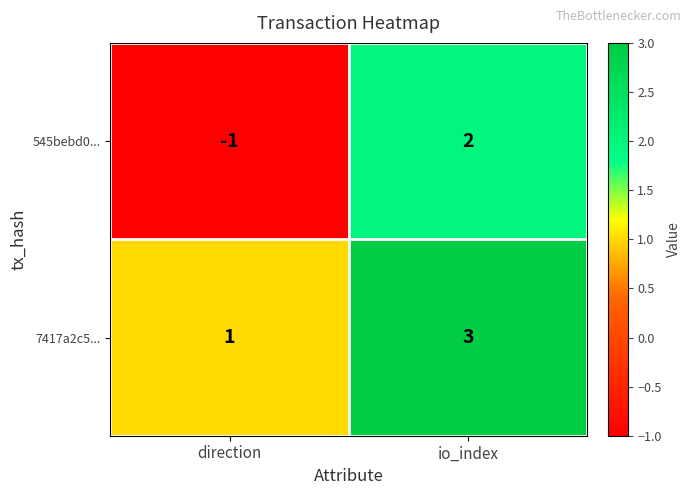

At which category does the chart reach its minimum across all series?

direction